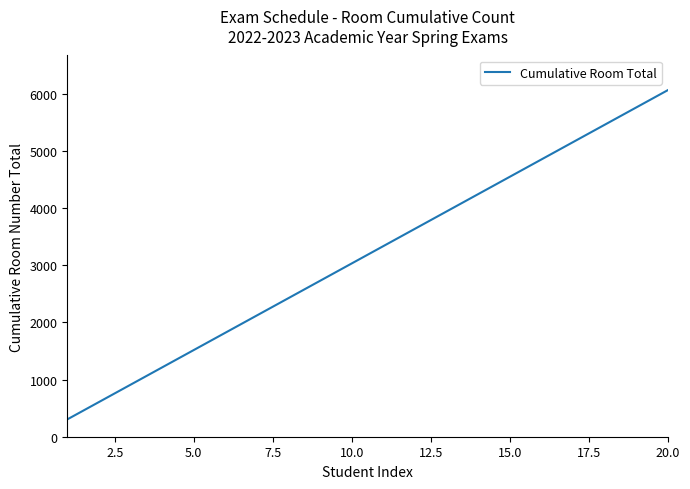

What is the difference between the maximum and minimum values?

5757